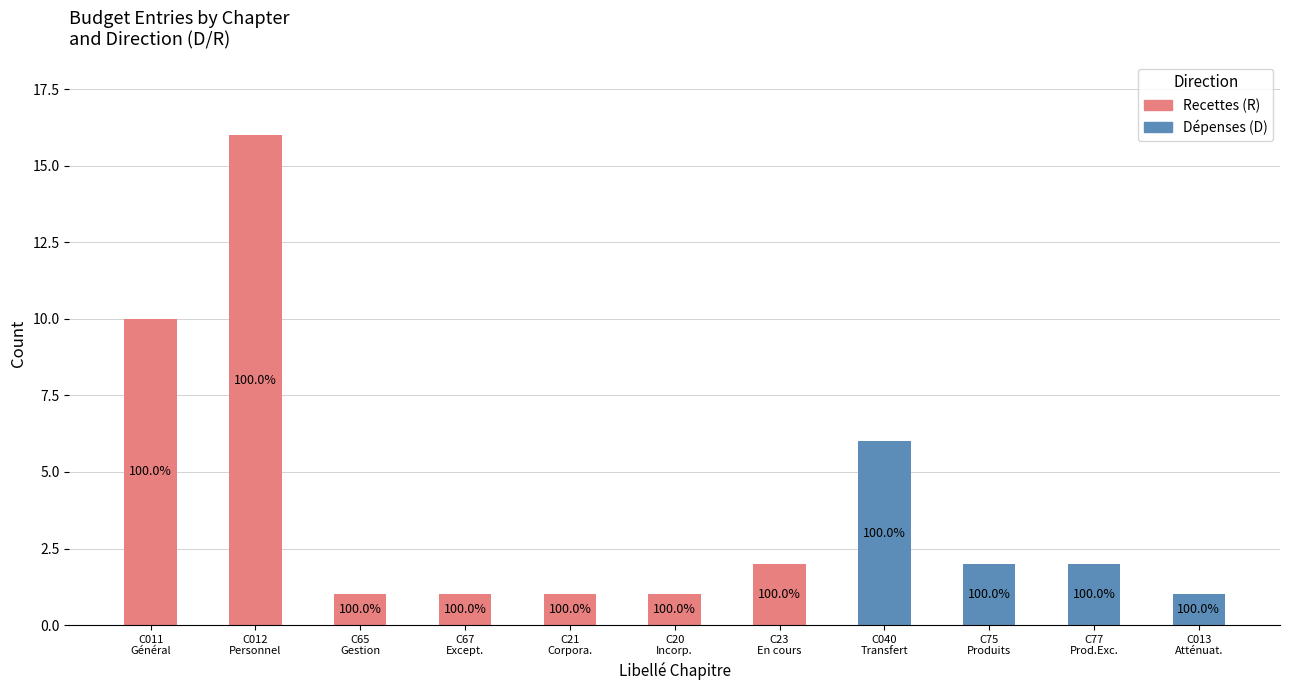

What are all the series names shown in the legend?

Recettes (R), Dépenses (D)